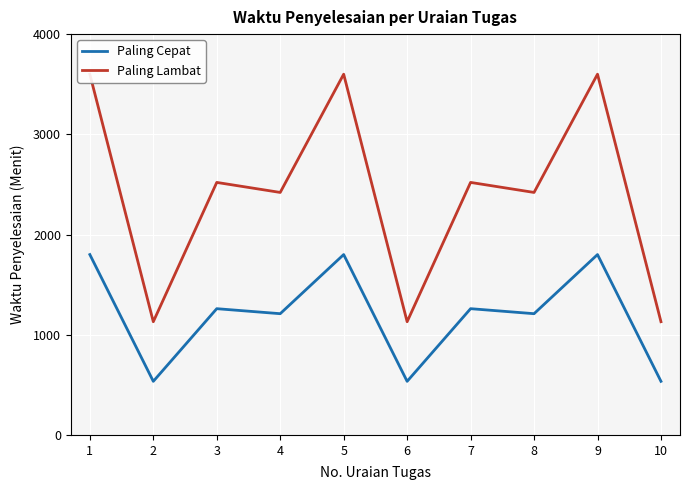

What is the maximum value shown in the chart?

3600